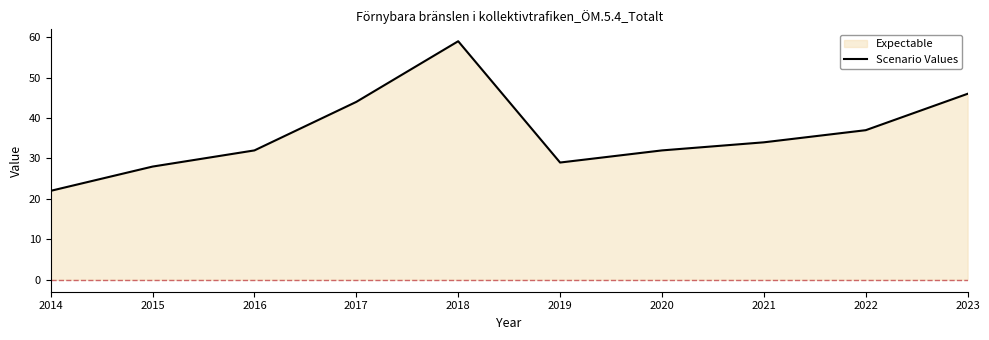

List the labels in order of value, largest first.

2018, 2023, 2017, 2022, 2021, 2016, 2020, 2019, 2015, 2014